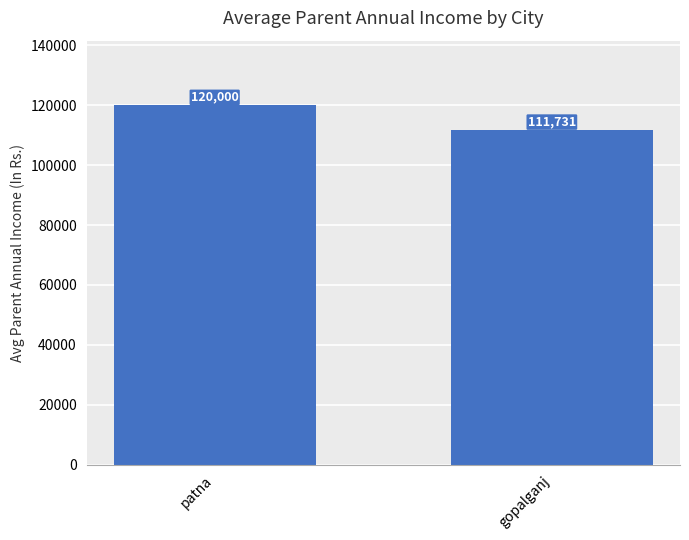

Between patna and gopalganj, which is larger?

patna